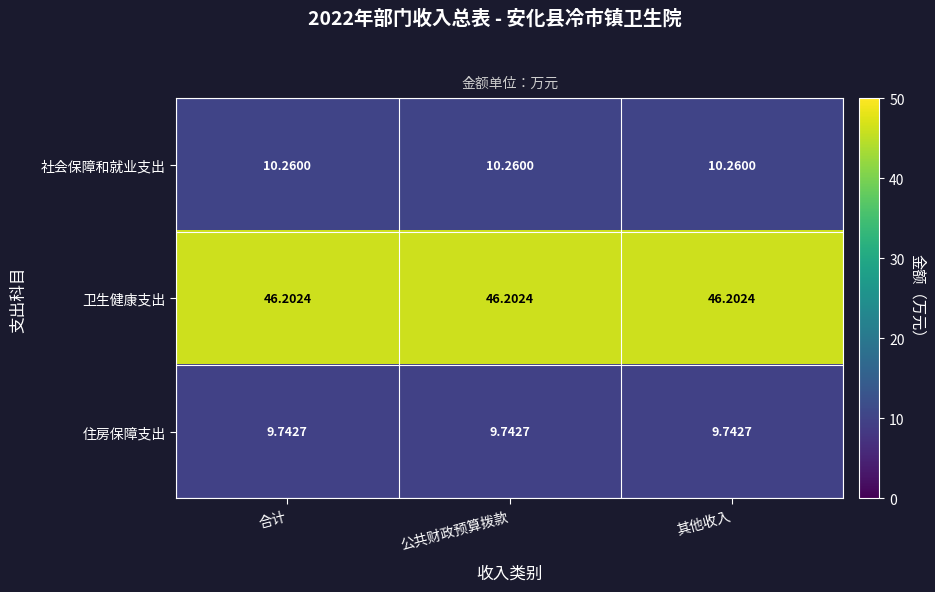

List the series in order of their peak value, highest first.

卫生健康支出, 社会保障和就业支出, 住房保障支出